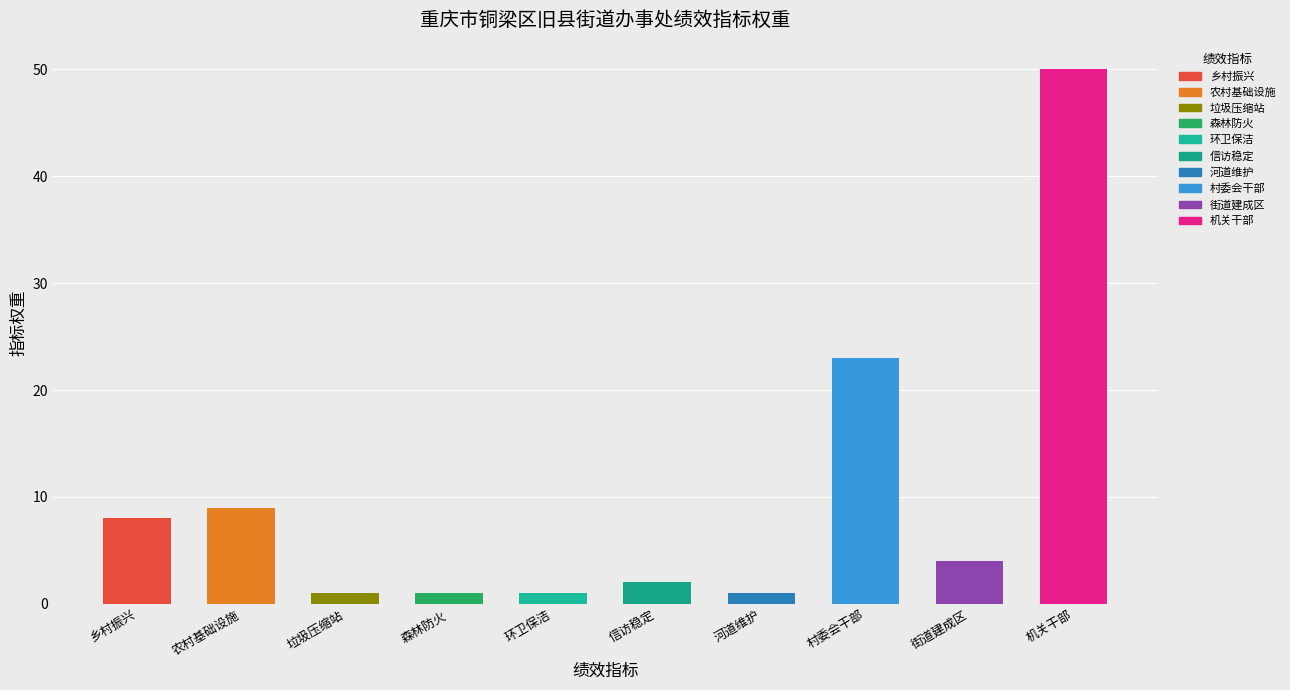

What is the smallest value displayed?

1